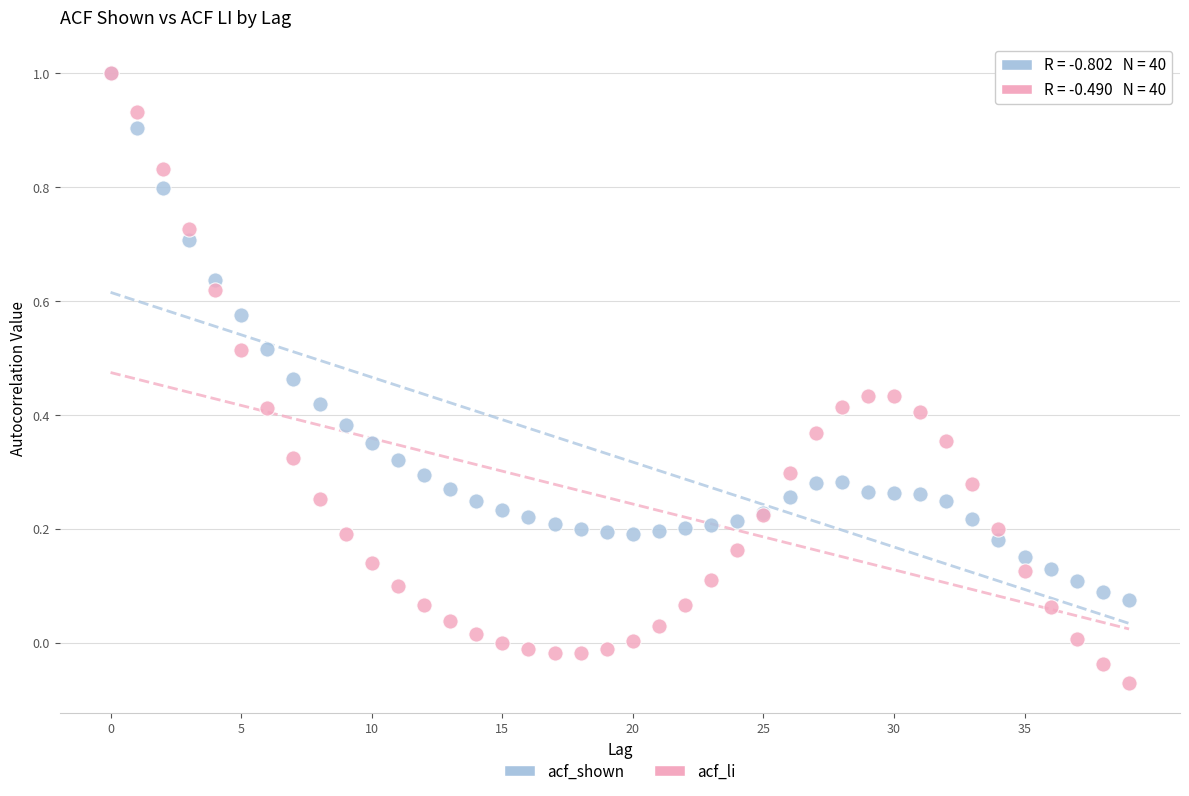

What are all the series names shown in the legend?

acf_shown, acf_li